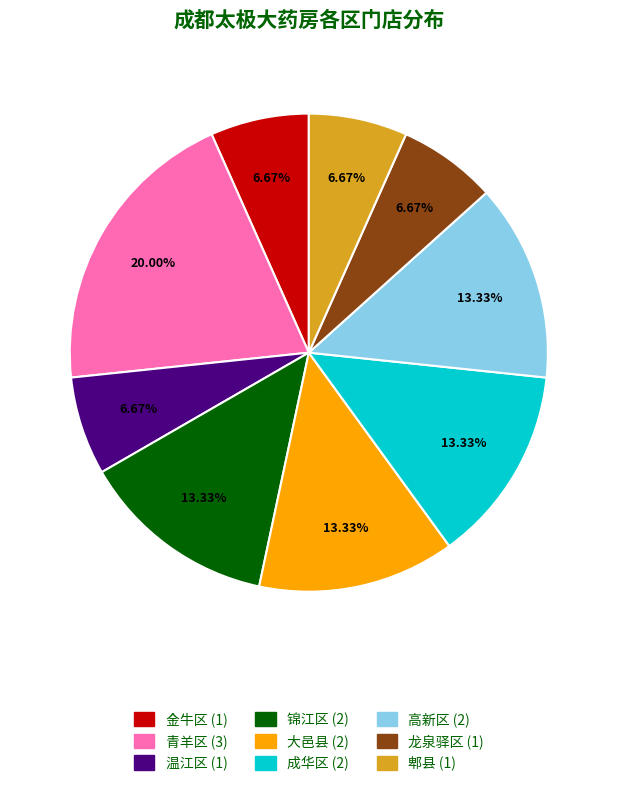

Count the number of slices in the pie.

9